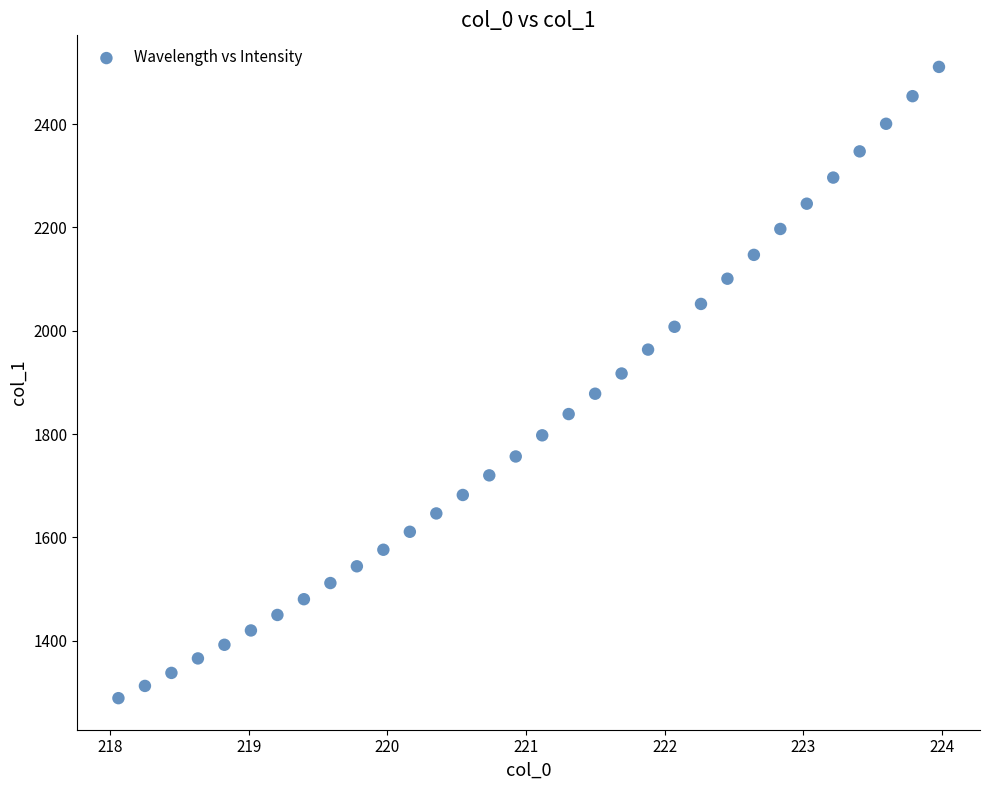

What is the range of X values (max minus min)?

5.9